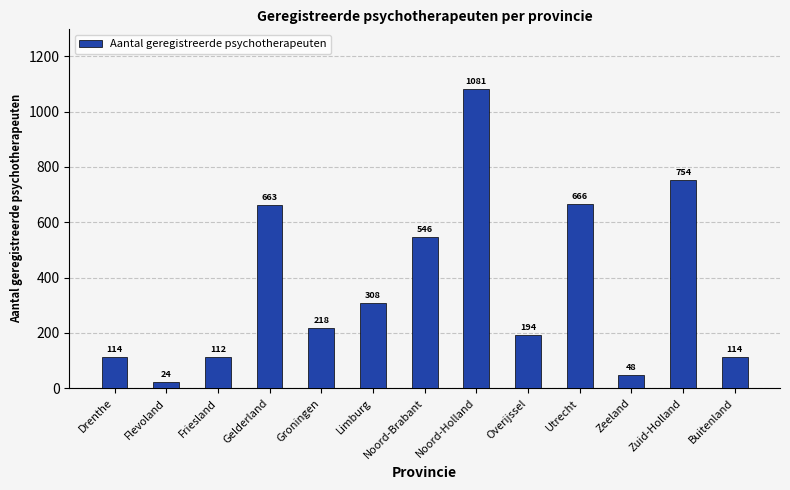

Reading right to left, extract all data points from this chart.

Buitenland=114	Zuid-Holland=754	Zeeland=48	Utrecht=666	Overijssel=194	Noord-Holland=1081	Noord-Brabant=546	Limburg=308	Groningen=218	Gelderland=663	Friesland=112	Flevoland=24	Drenthe=114